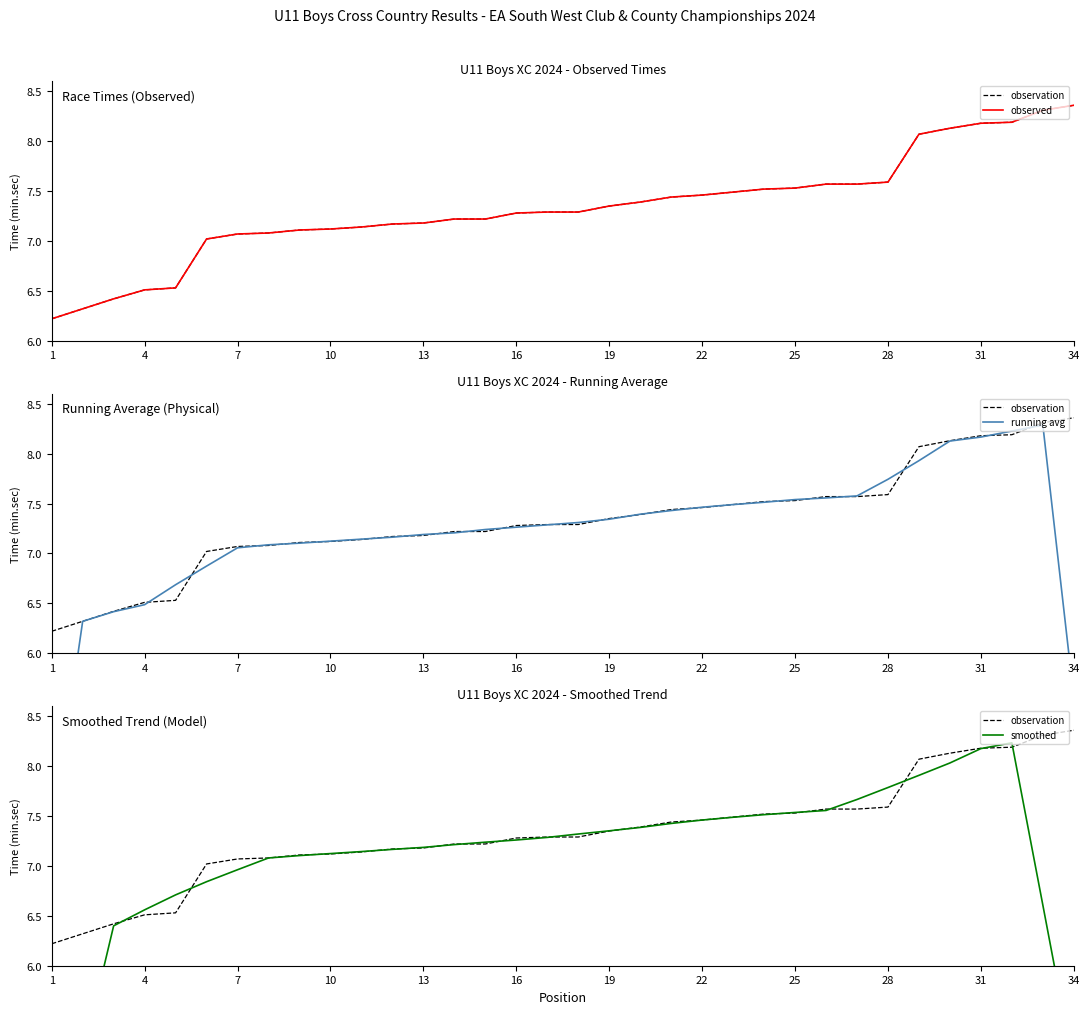

The running avg series shows 11.9 at 25. True or false?

False